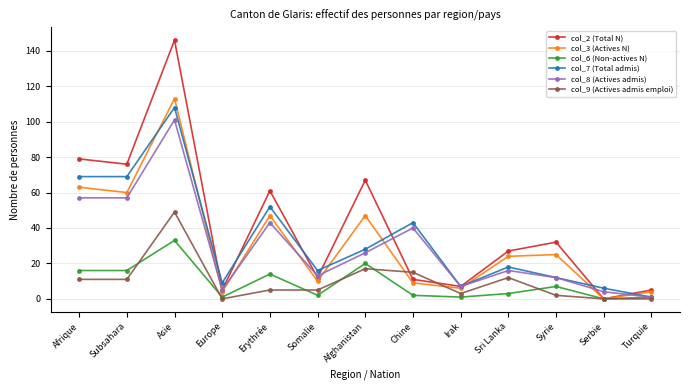

Reading right to left, list all the values displayed in this chart.

col_2 (Total N): 5	0	32	27	7	11	67	12	61	5	146	76	79
col_3 (Actives N): 4	0	25	24	6	9	47	10	47	4	113	60	63
col_6 (Non-actives N): 1	0	7	3	1	2	20	2	14	1	33	16	16
col_7 (Total admis): 1	6	12	18	7	43	28	16	52	9	108	69	69
col_8 (Actives admis): 1	4	12	16	7	40	26	13	43	5	101	57	57
col_9 (Actives admis emploi): 0	0	2	12	3	15	17	5	5	0	49	11	11